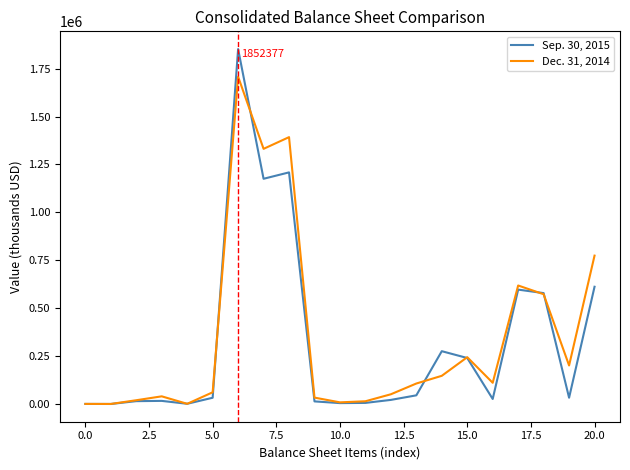

Rank the series by their maximum value, from highest to lowest.

Sep. 30, 2015, Dec. 31, 2014